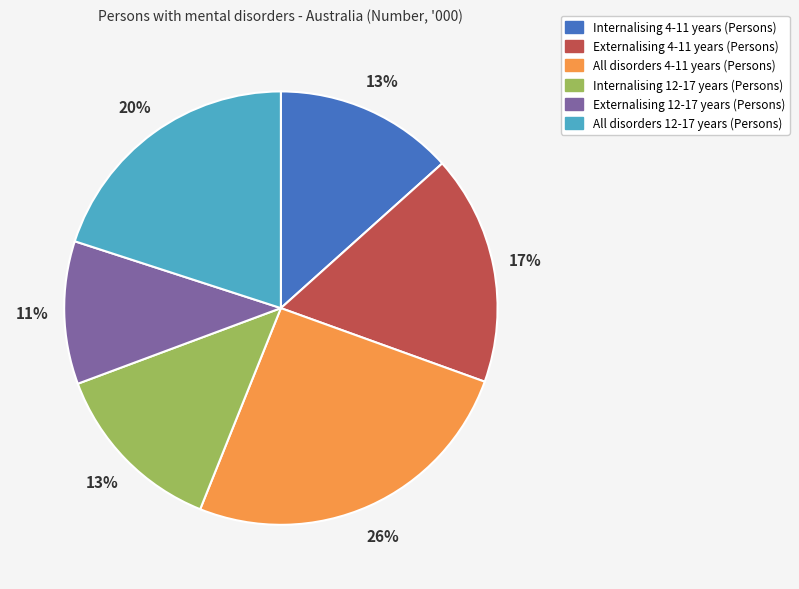

Does Externalising 12-17 years (Persons) account for over 50% of the chart?

No